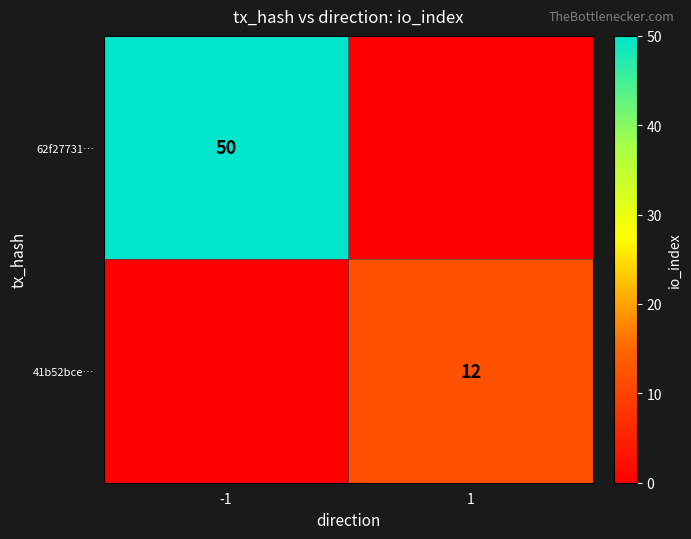

At which category does the chart reach its minimum across all series?

1